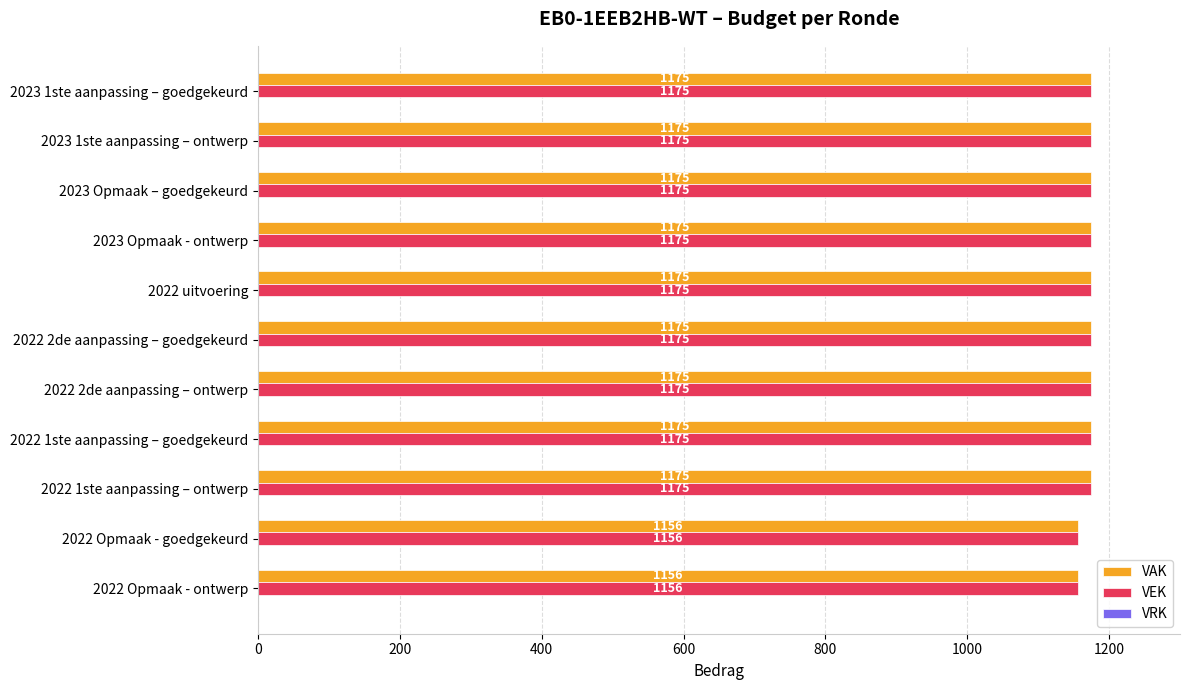

What is the difference between the VAK values at 2023 Opmaak - ontwerp and 2022 Opmaak - ontwerp?

19